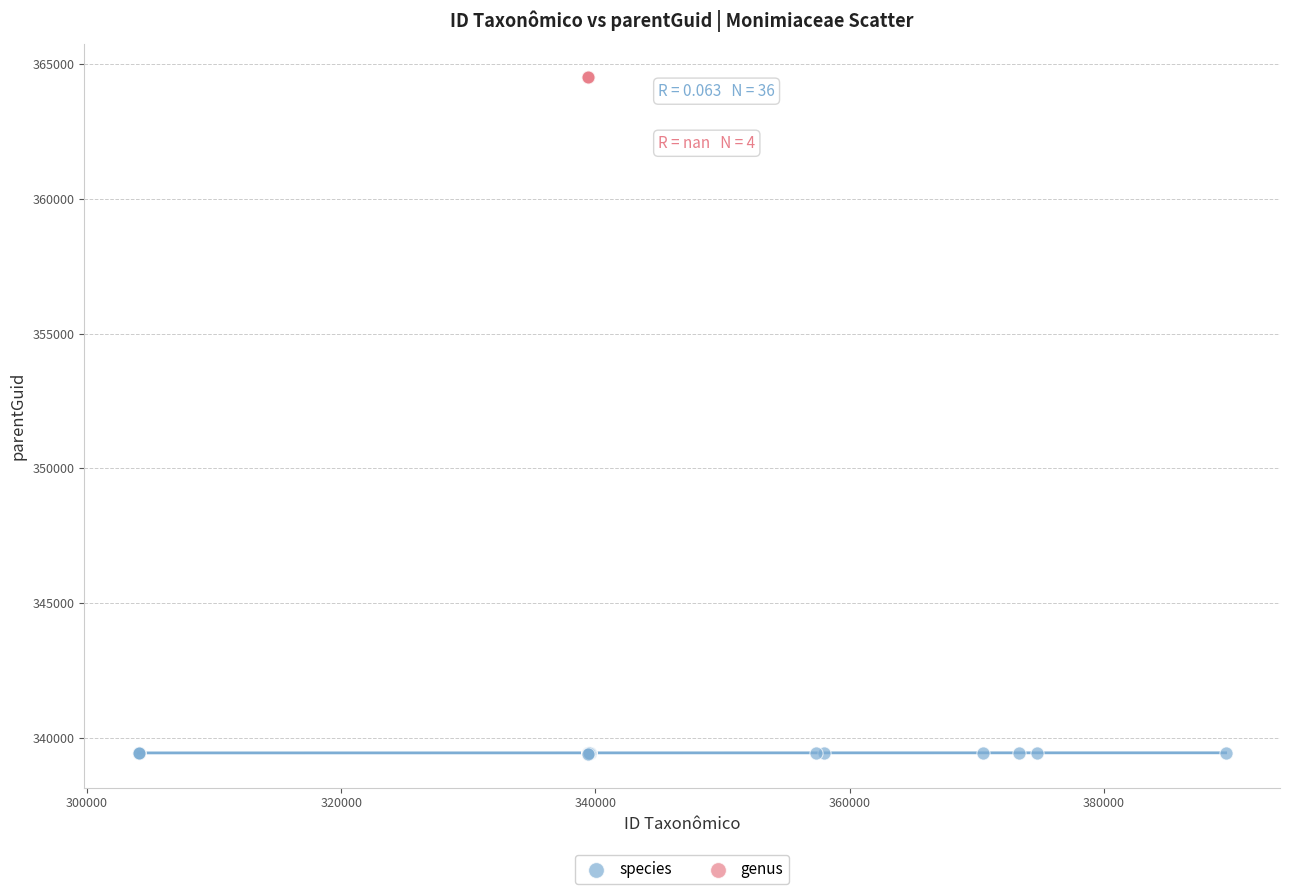

Which series contains the lowest Y value?

species